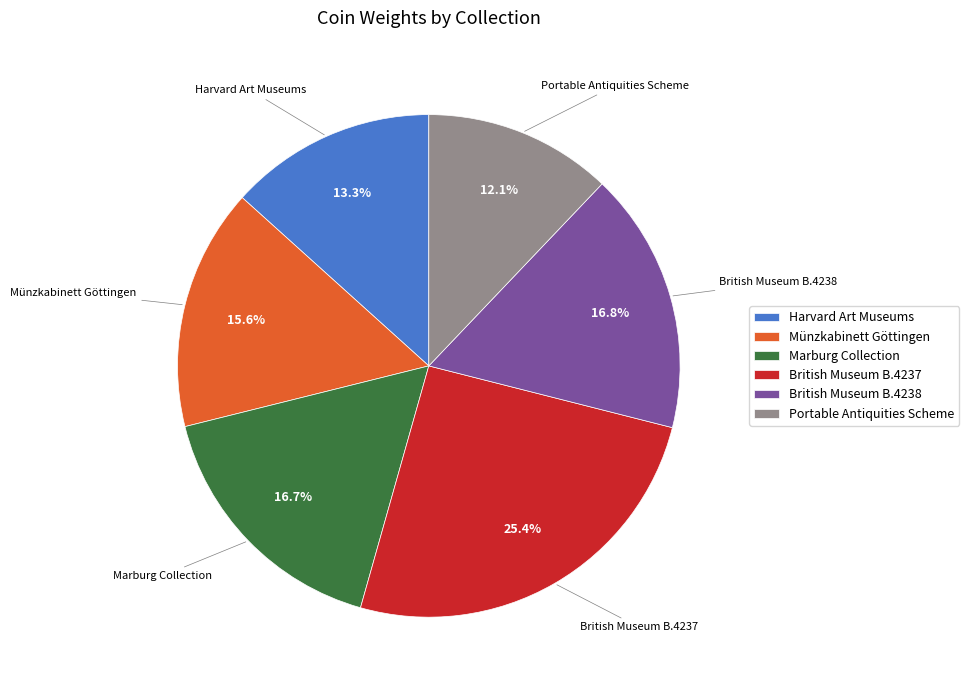

Which has a higher value, Harvard Art Museums or Marburg Collection?

Marburg Collection